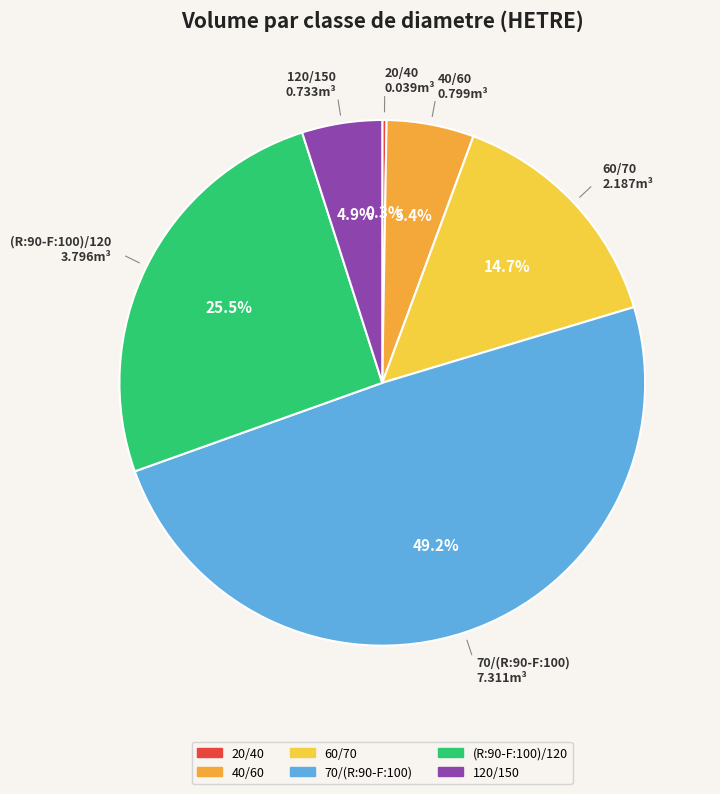

Approximately how many times larger is the value at 120/150 compared to (R:90-F:100)/120?

0.2